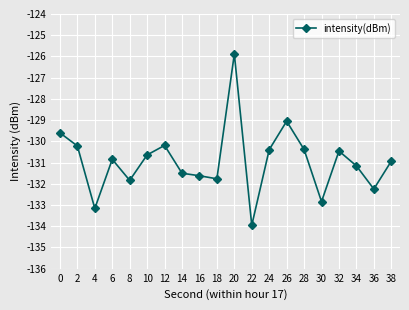

Where is the first local minimum?

4